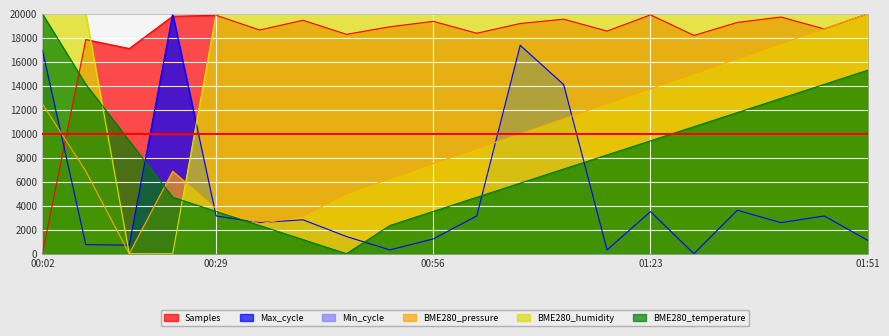

What is the total value across all series at 00:29?

50300.5